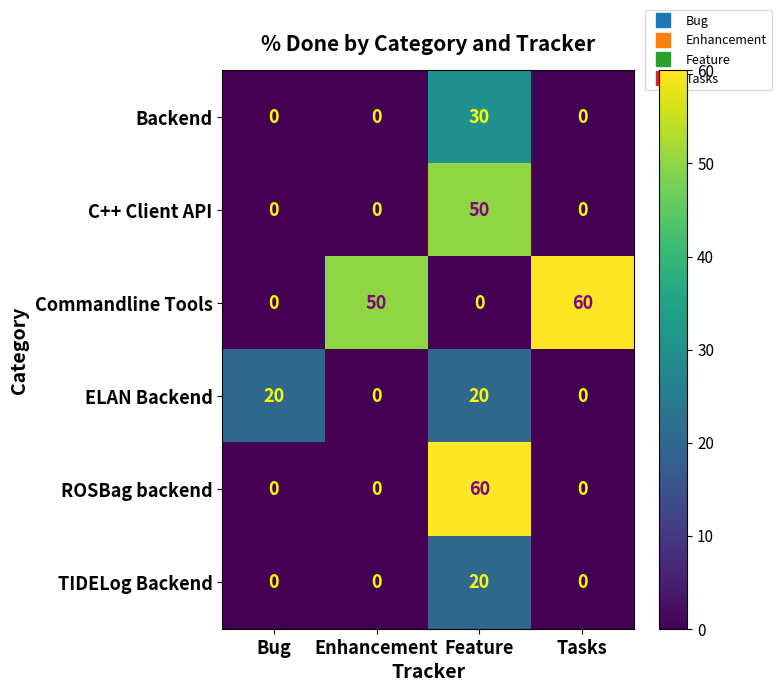

What is the greatest value displayed?

60